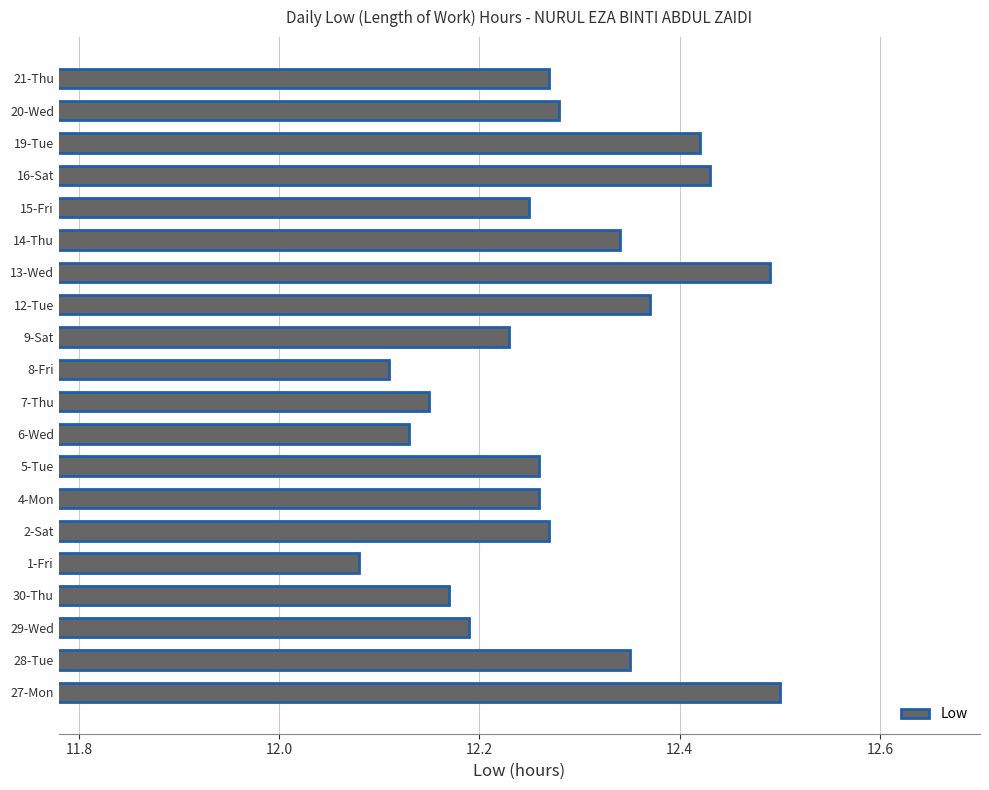

Count the values in the range 12 to 13.

20